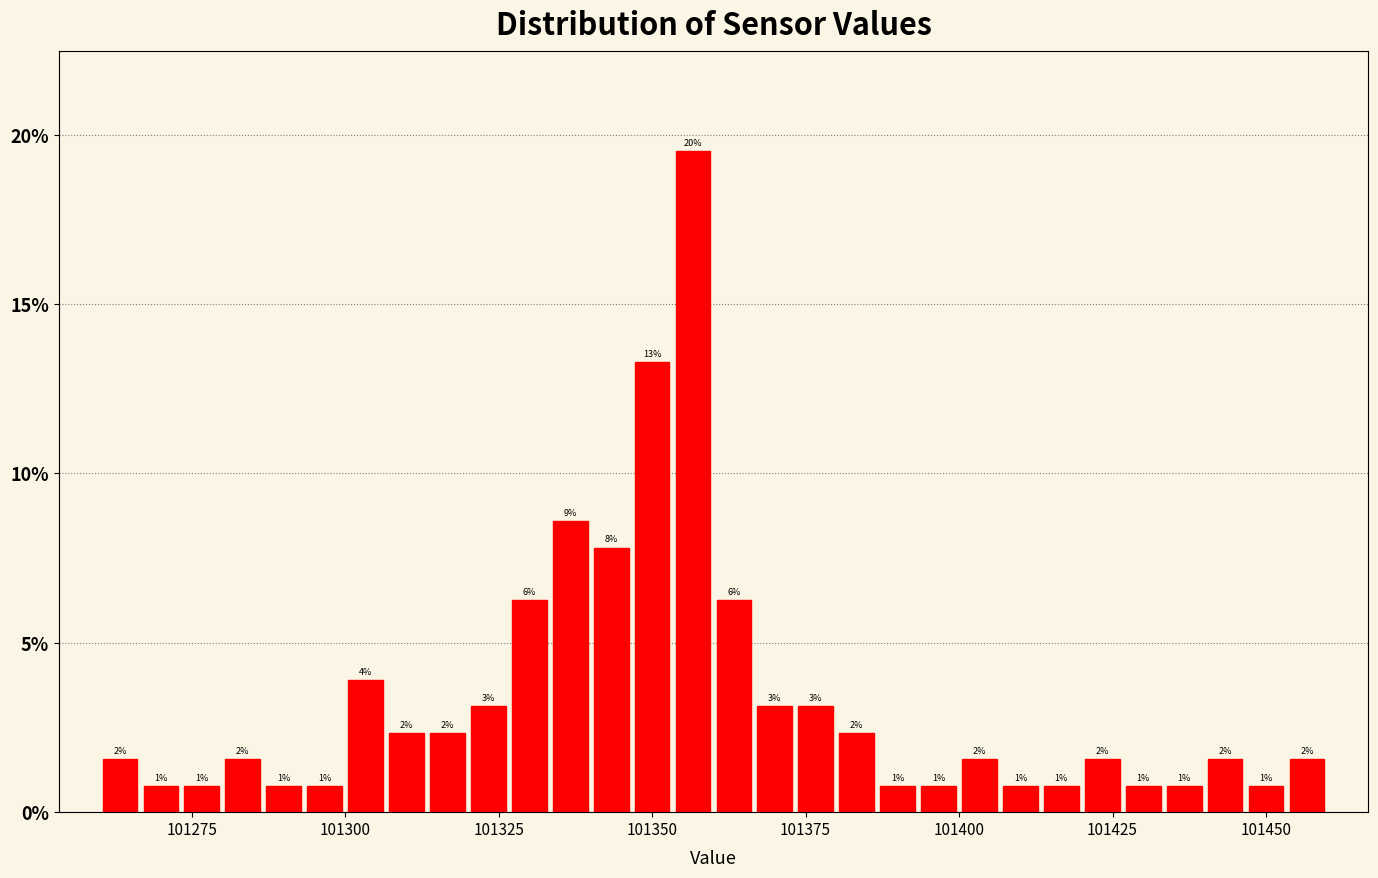

Around what value on the x-axis is the tallest bar? Give the approximate position of its centre, as read against the axis.

101355